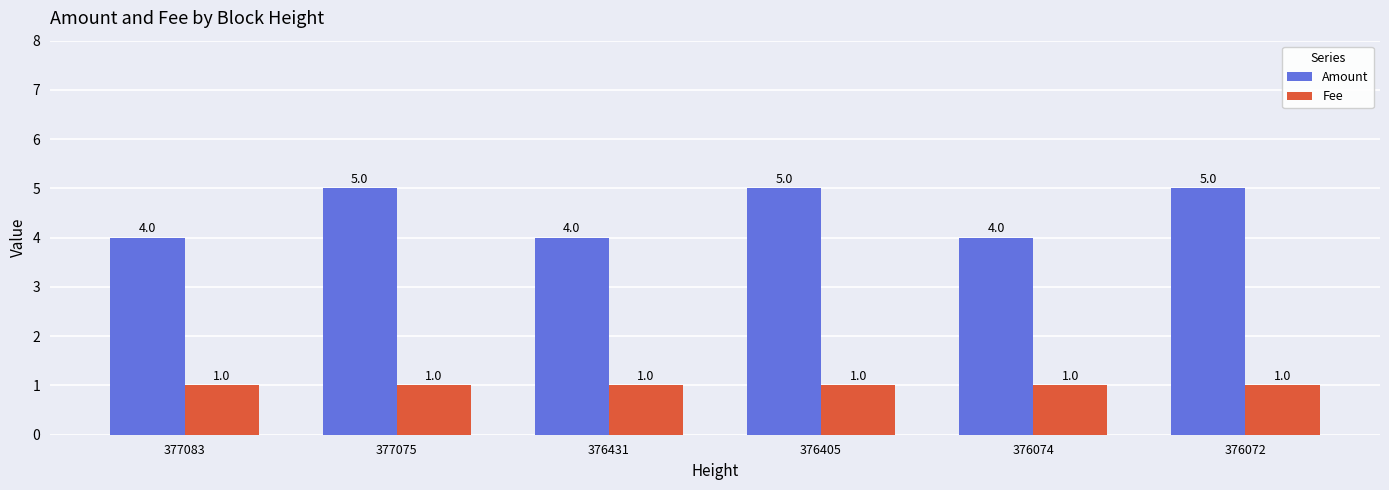

Rank the series by their average value, from highest to lowest.

Amount, Fee